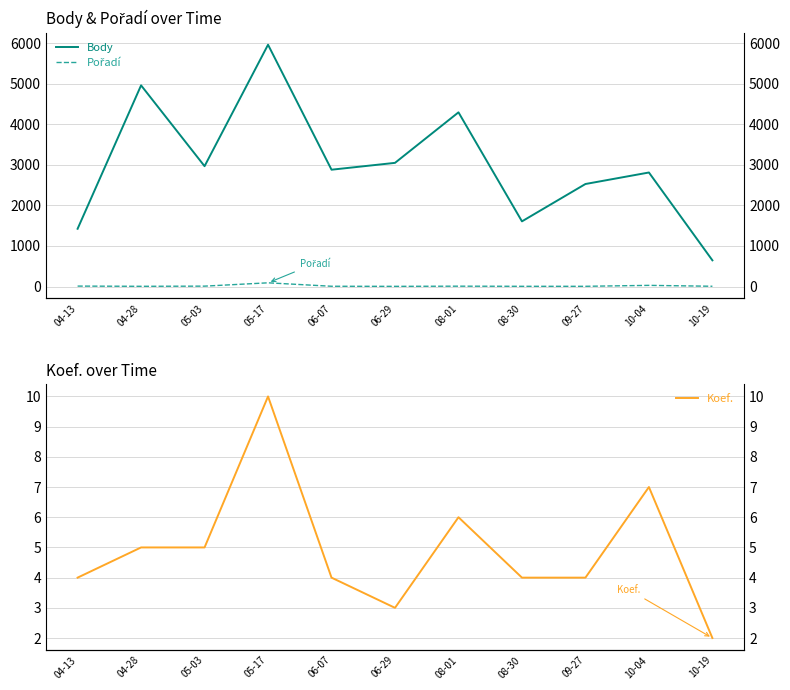

True or false: Koef. has more than 1 interior local peaks.

True